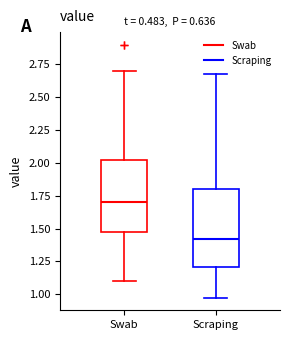

Which box's median line is the highest?

Swab